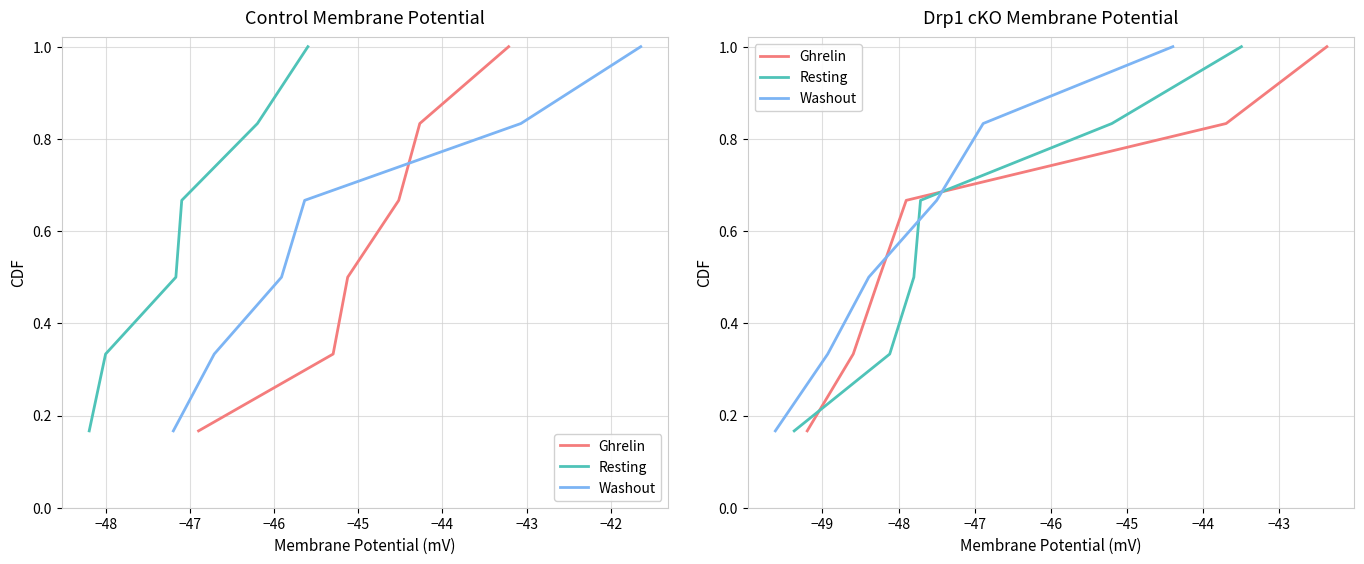

What is the value of the Ghrelin point at the 4th from the left?

0.7